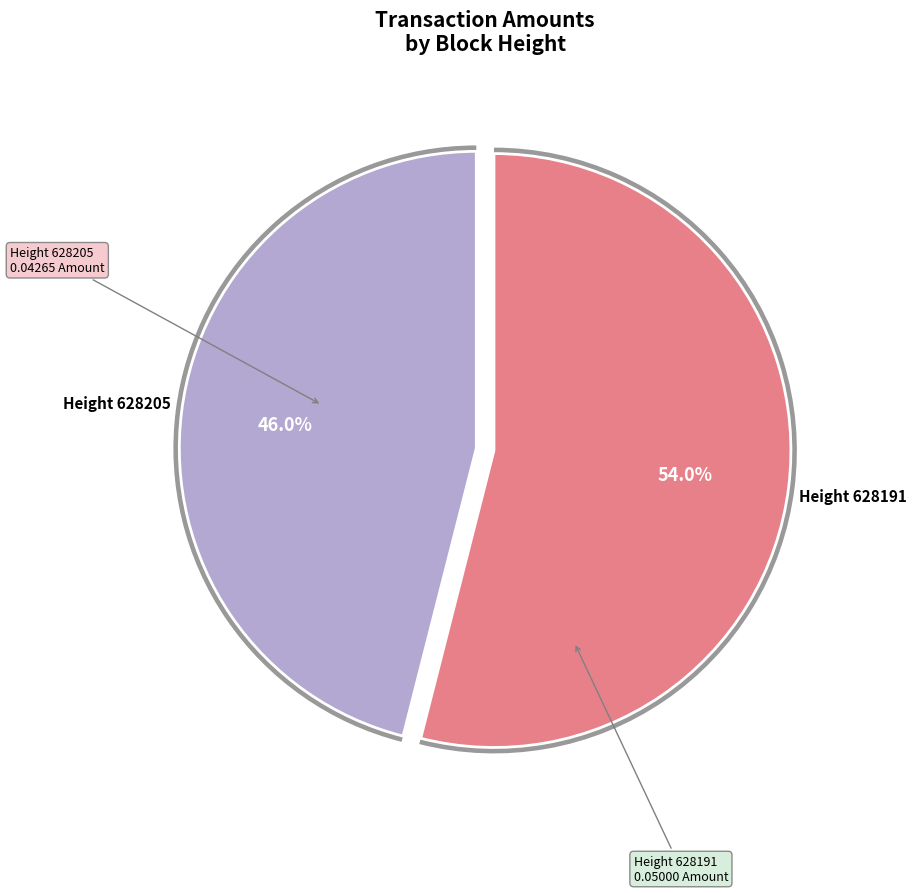

Is 628191 the majority of the pie?

Yes